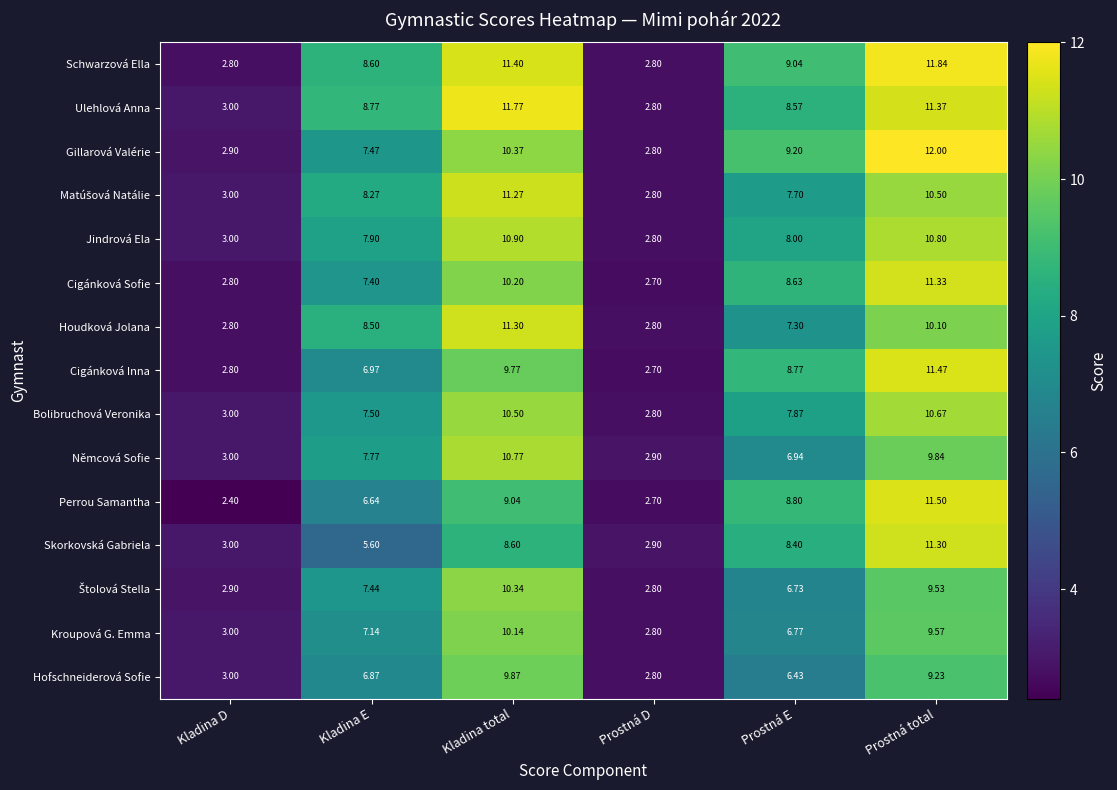

List the labels in order of Ulehlová Anna value, largest first.

Kladina total, Prostná total, Kladina E, Prostná E, Kladina D, Prostná D